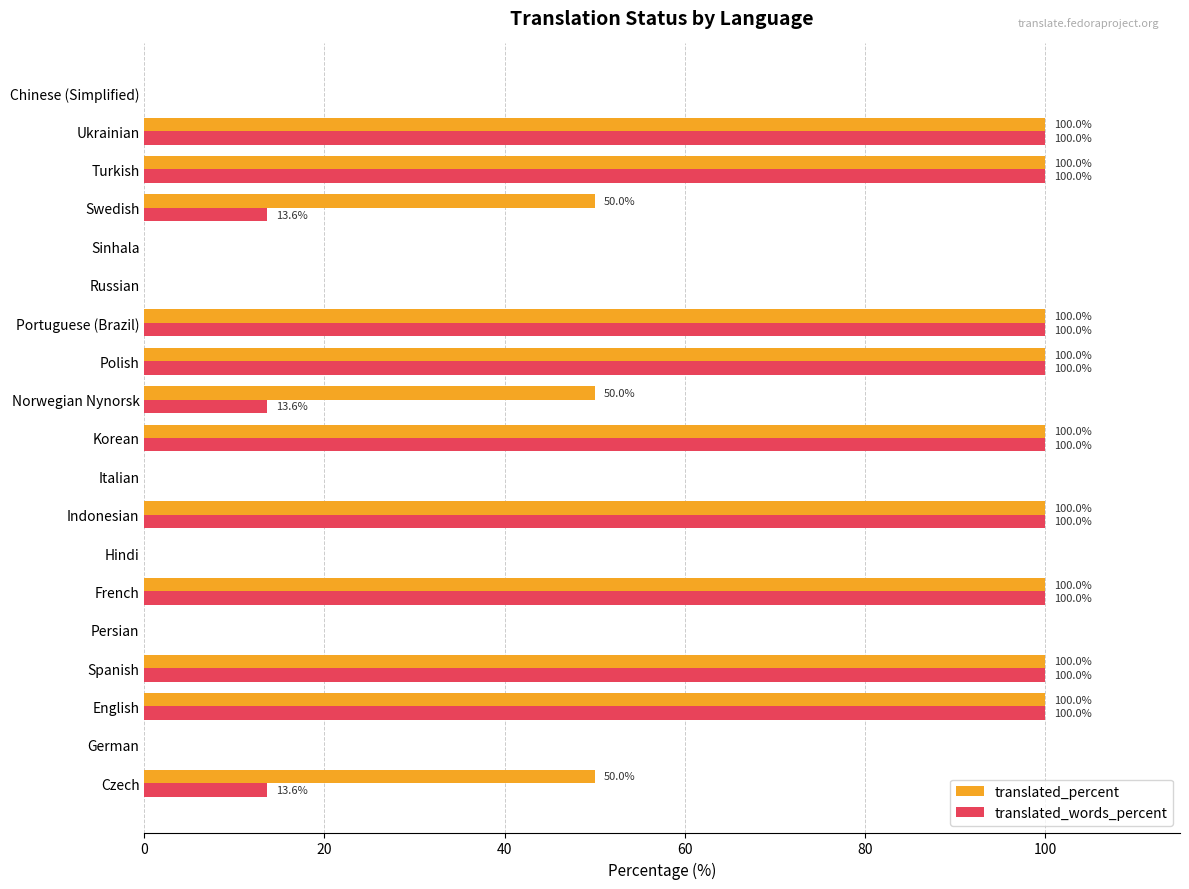

Which series has the largest total across all categories?

translated_percent